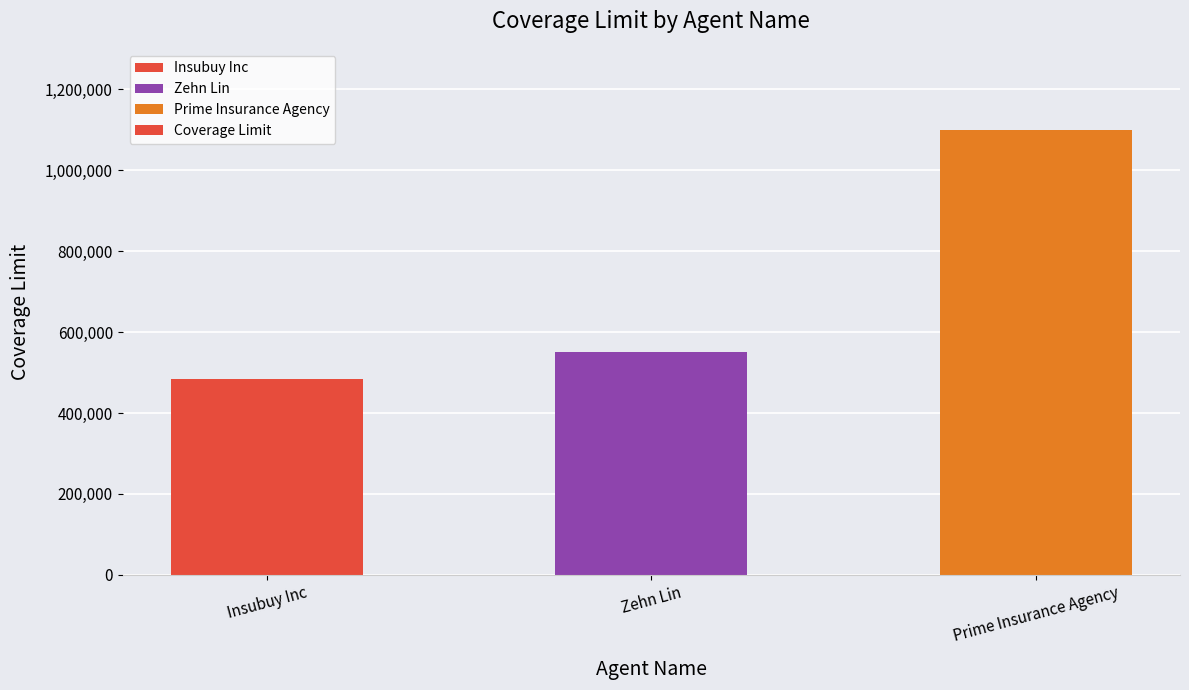

Is it true that the value at Insubuy Inc is 485000?

True